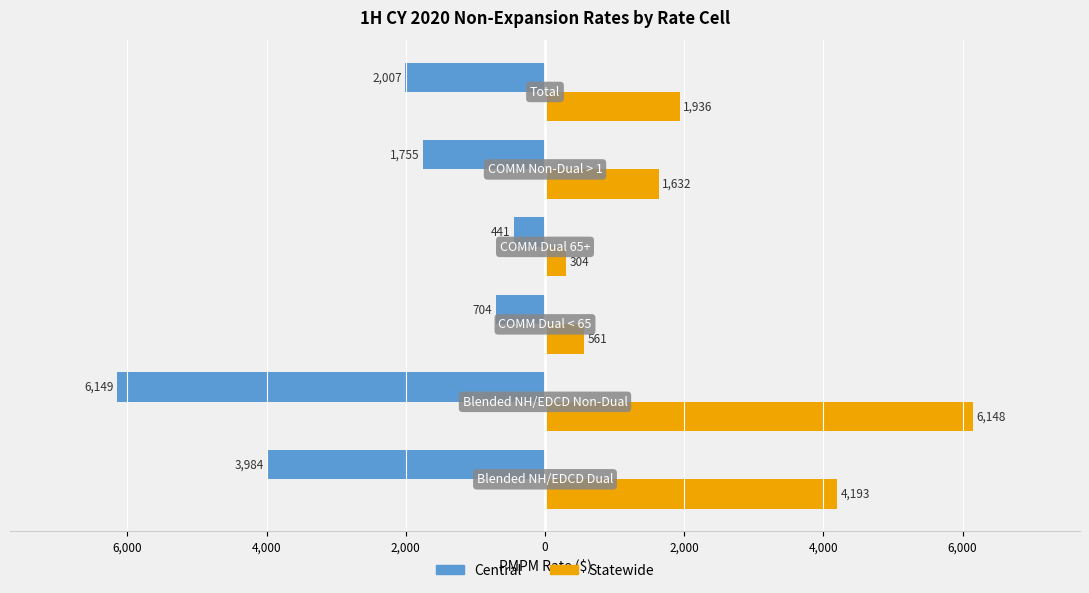

What are all the series names shown in the legend?

Central, Statewide